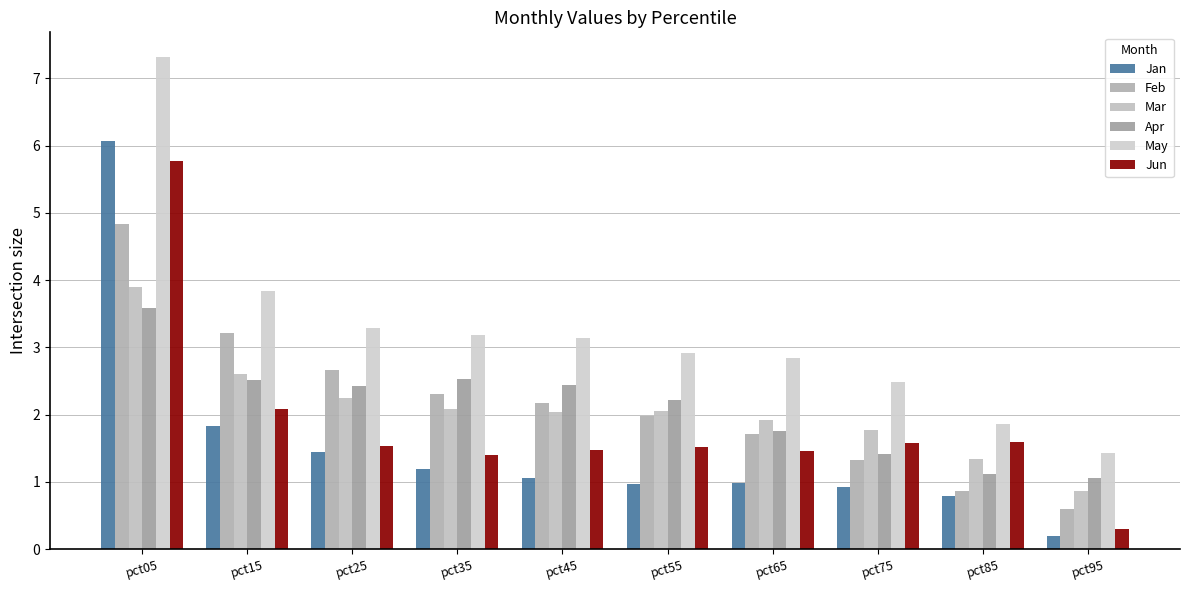

At which category does the chart reach its minimum across all series?

pct95